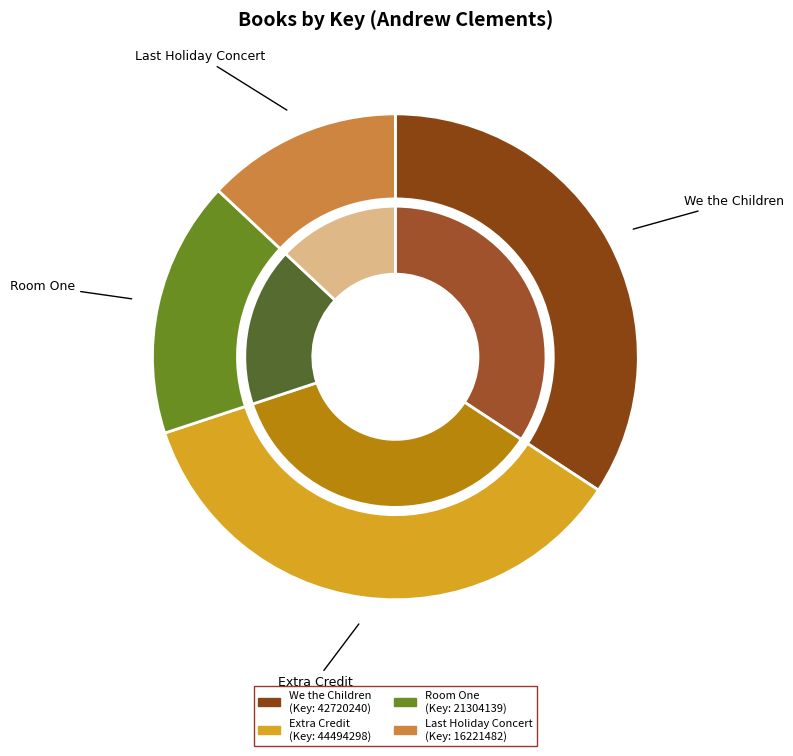

How much of the chart is everything except We the Children?

65.8%